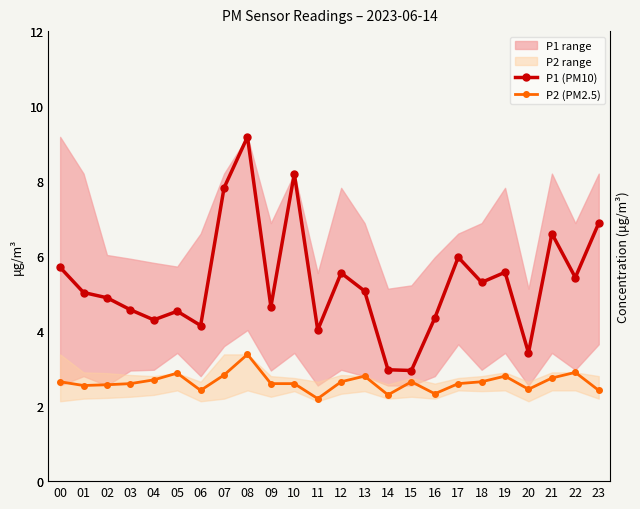

What is the total value across all series at 01?

7.6